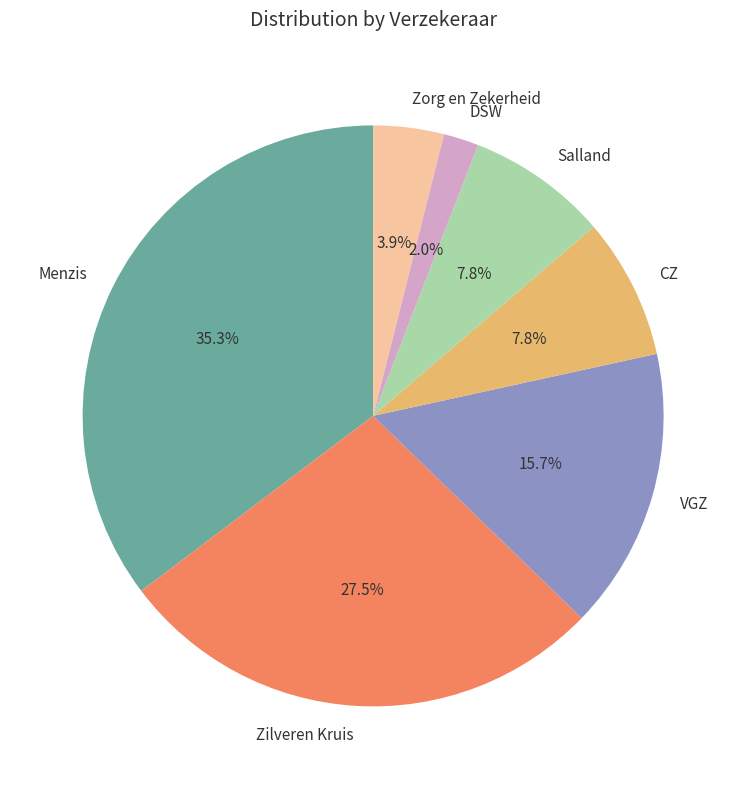

To the nearest percent, what is the average slice percentage?

14%